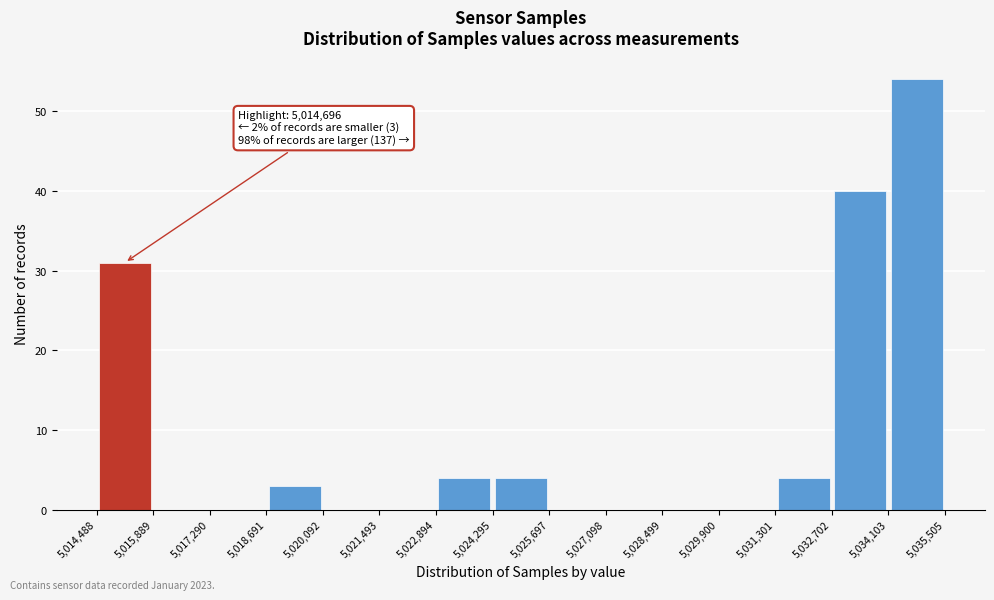

Which range on the x-axis has the tallest bar?

5,034,103 to 5,035,505